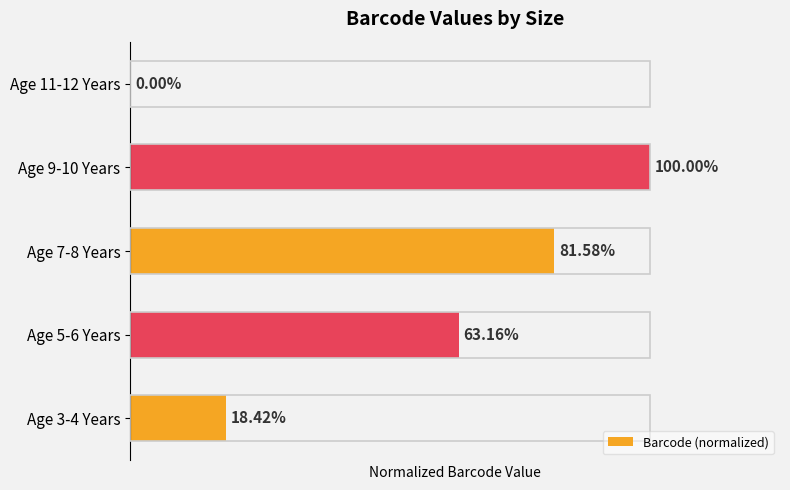

Are the bars horizontal?

Yes